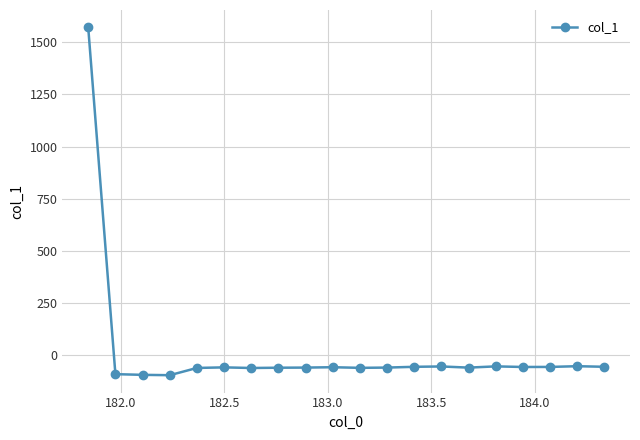

What is the value of the 18th point from the left?

-56.5